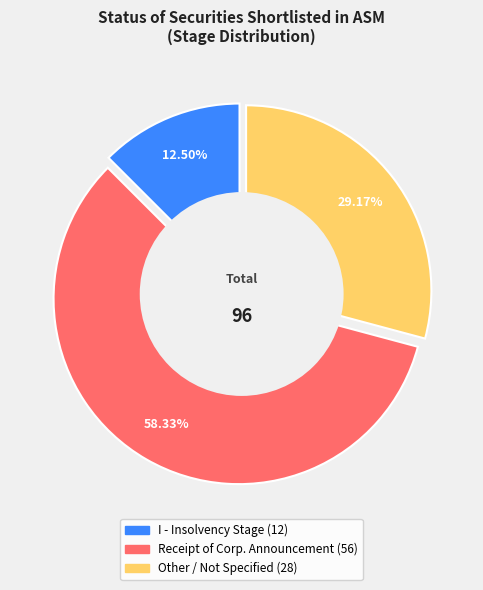

What is the majority slice?

Receipt of corporate announcement / disclosure